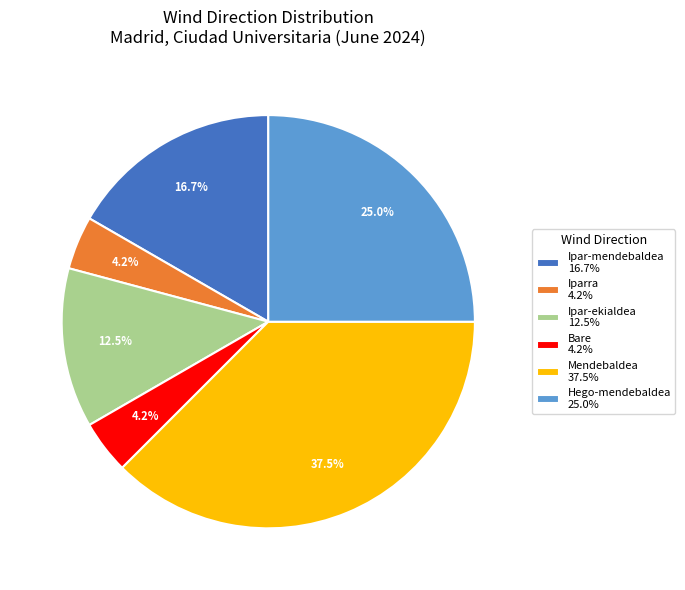

Between Bare 4.2% and Ipar-ekialdea 12.5%, which is larger?

Ipar-ekialdea 12.5%